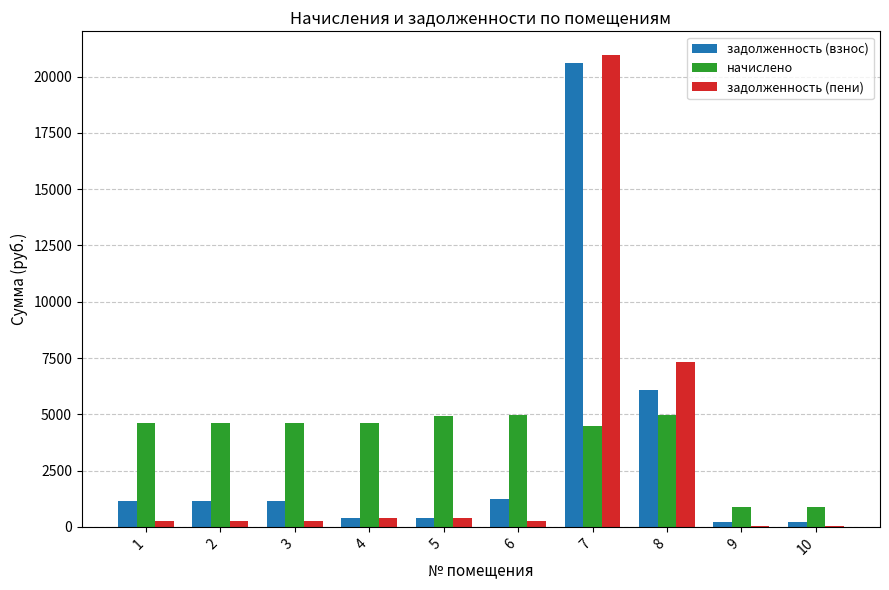

What is the maximum value shown in the chart?

20965.3